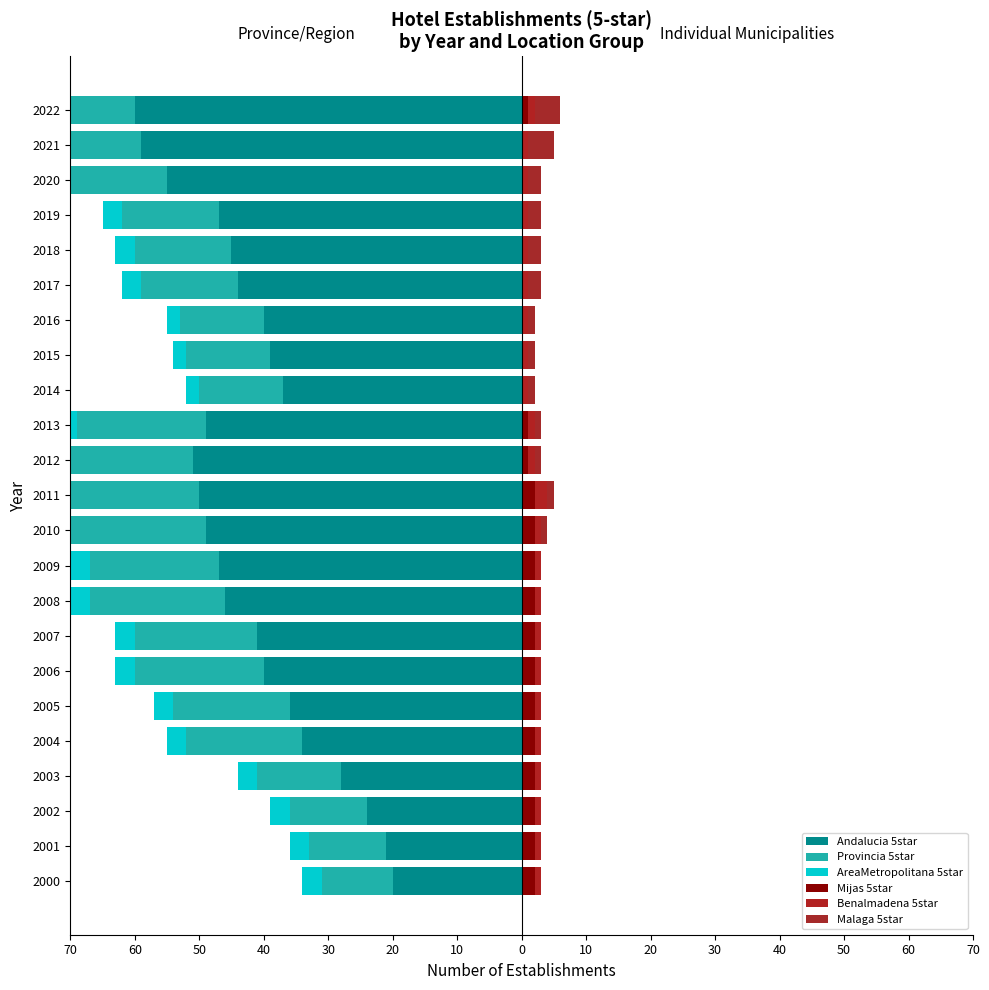

What is the approximate value of Provincia 5star at 2012, to the nearest 10?

-20